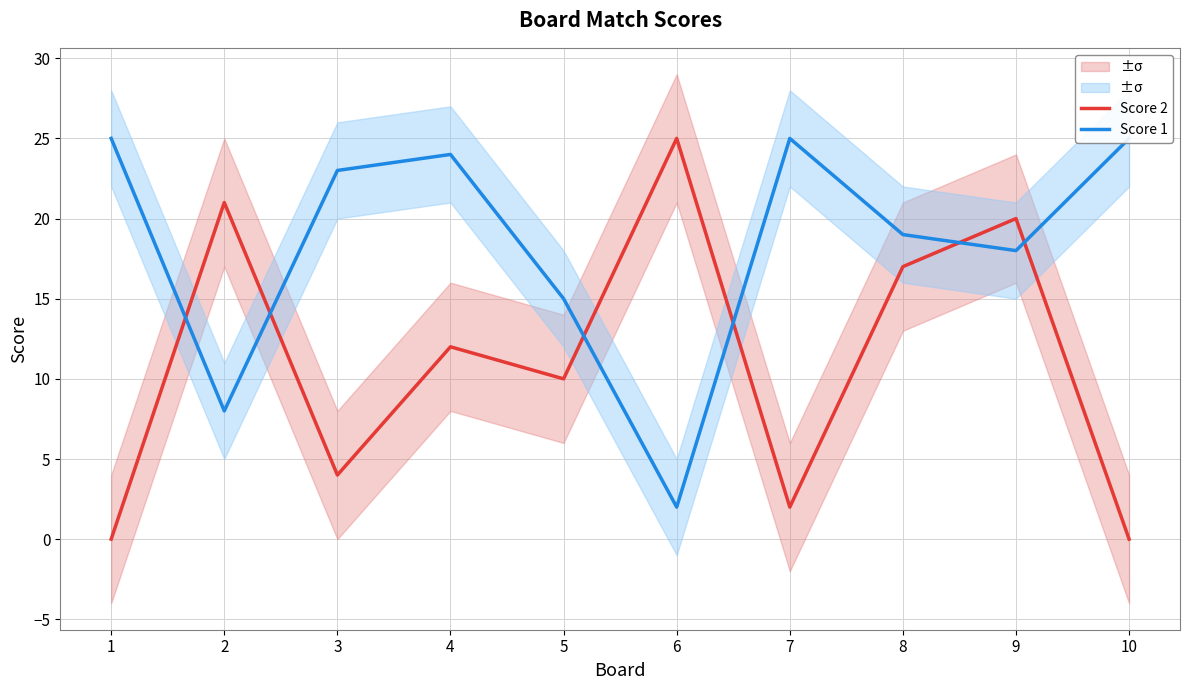

In Score 1, how many points are lower than both neighbors (excluding endpoints)?

3